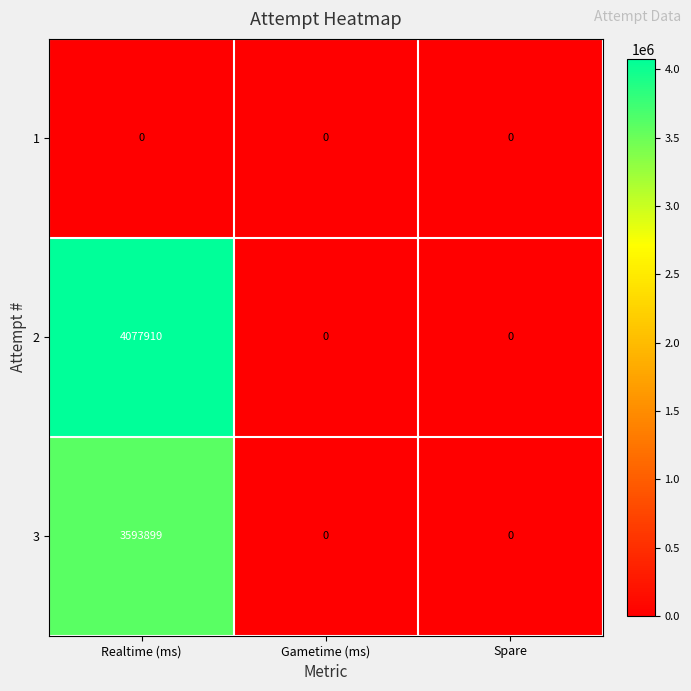

List the series in order of their peak value, lowest first.

1, 3, 2